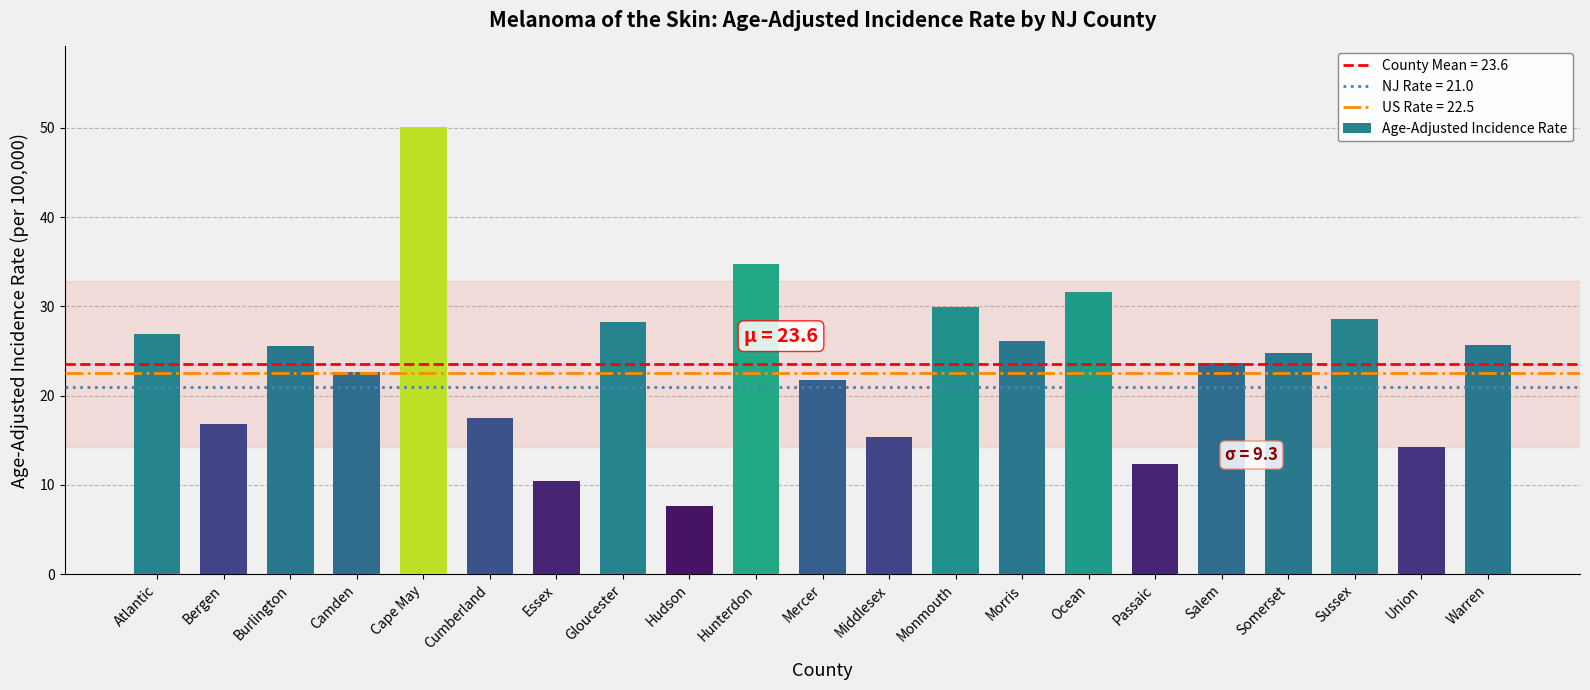

What is the sum of the values at Cape May and Hunterdon?

84.8